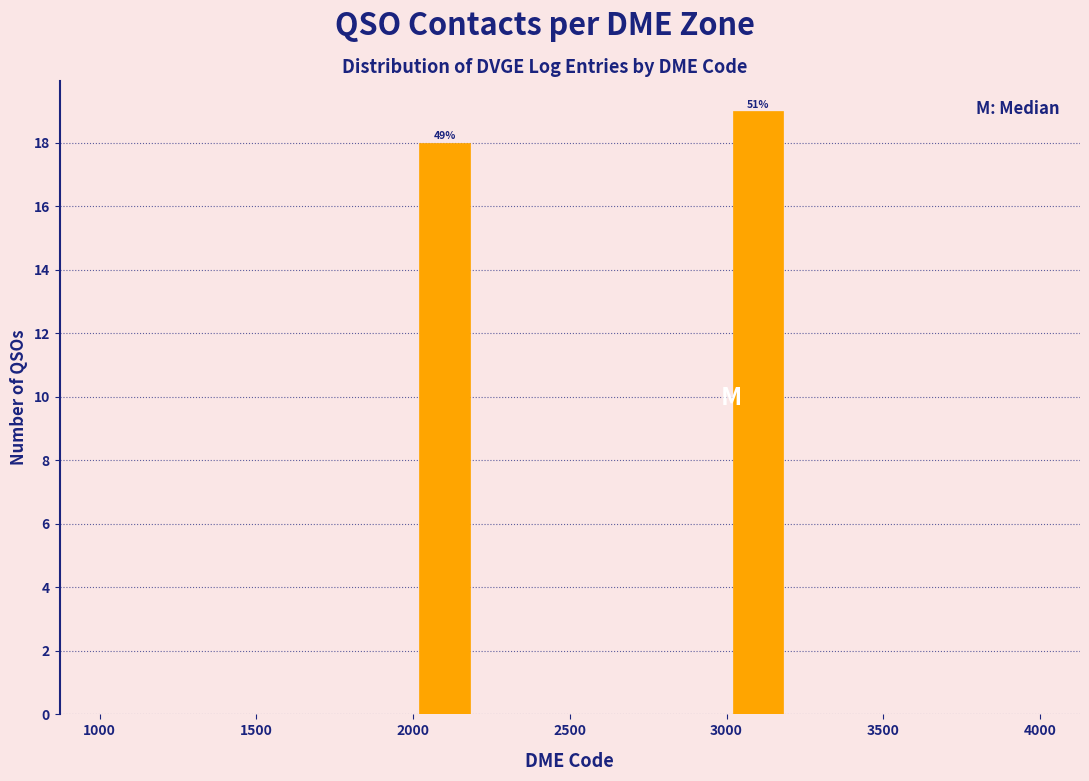

Which range on the x-axis has the tallest bar?

3000 to 3200